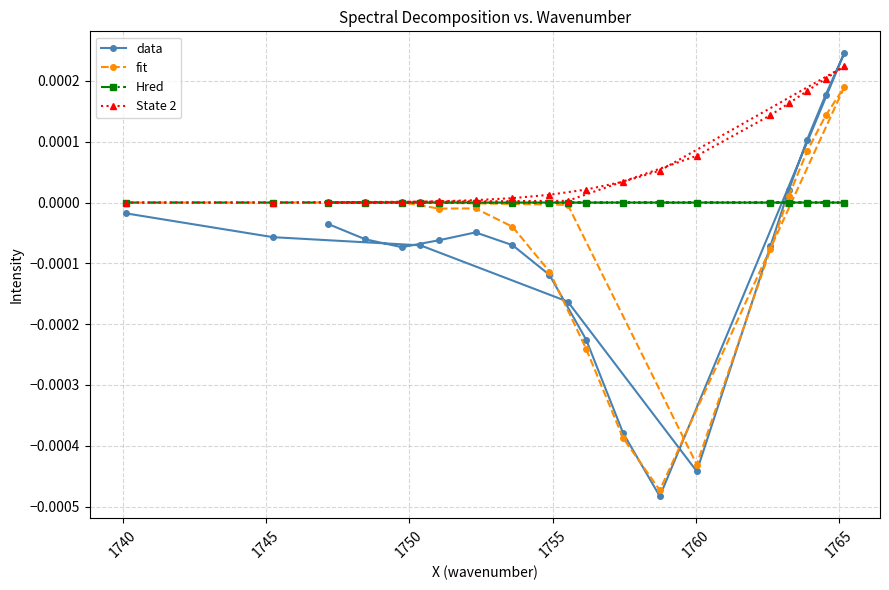

How many categories are shown in the chart?

20